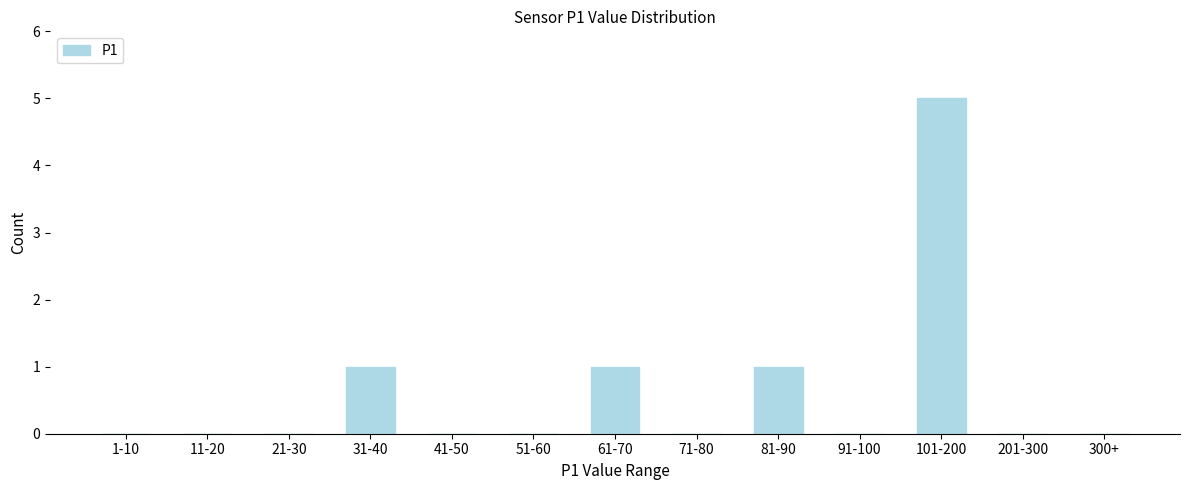

Reading right to left, transcribe all the data shown in this chart.

300+=0	201-300=0	101-200=5	91-100=0	81-90=1	71-80=0	61-70=1	51-60=0	41-50=0	31-40=1	21-30=0	11-20=0	1-10=0